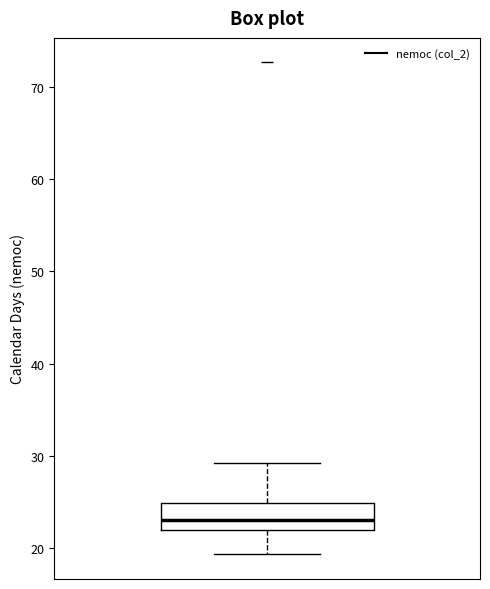

Transcribe this box plot: give where the median line is, the range the box spans, and where the two whiskers end, as read against the y-axis. The values are not printed on the chart, so give them approximately, as read against the axis.

median 23, box 22 to 25, whiskers 19 to 29